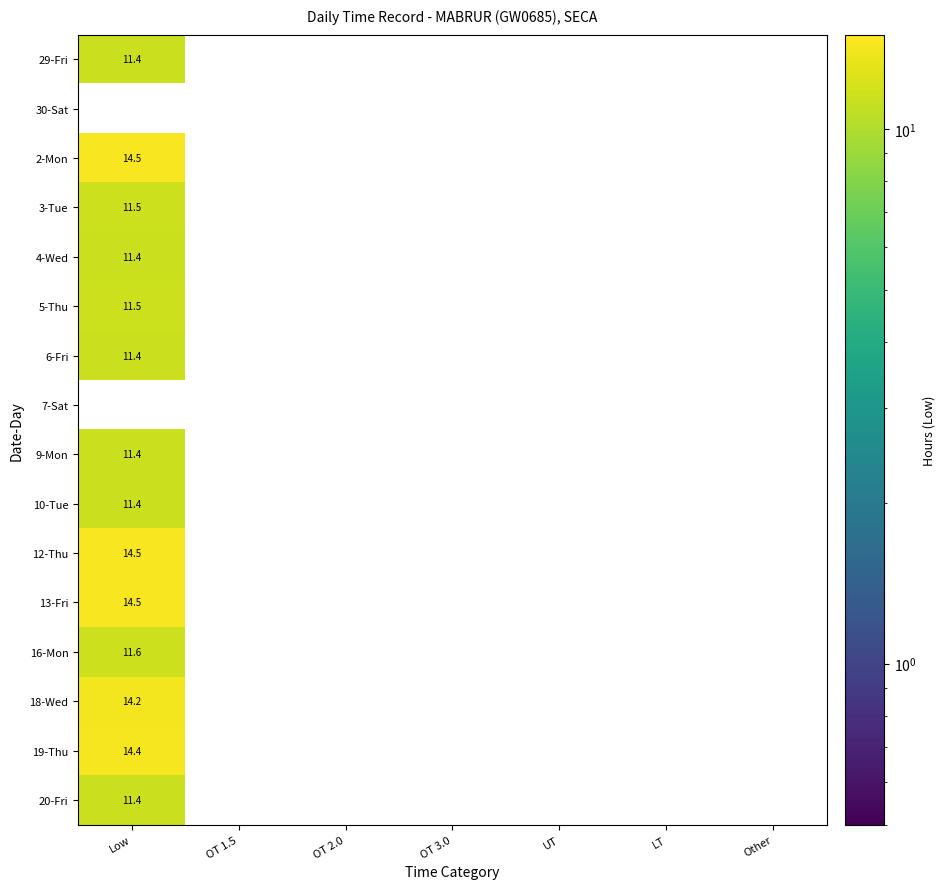

At which category is the sum across all series the highest?

Low